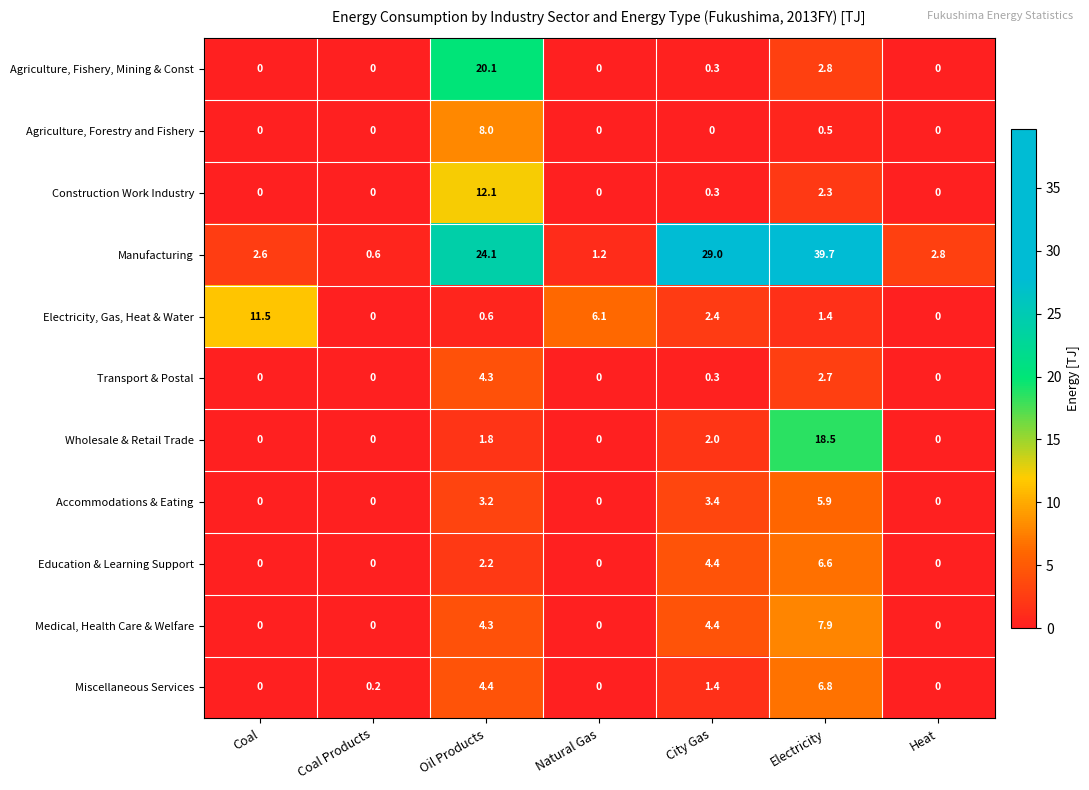

Which category has the highest value in the Manufacturing series?

Electricity